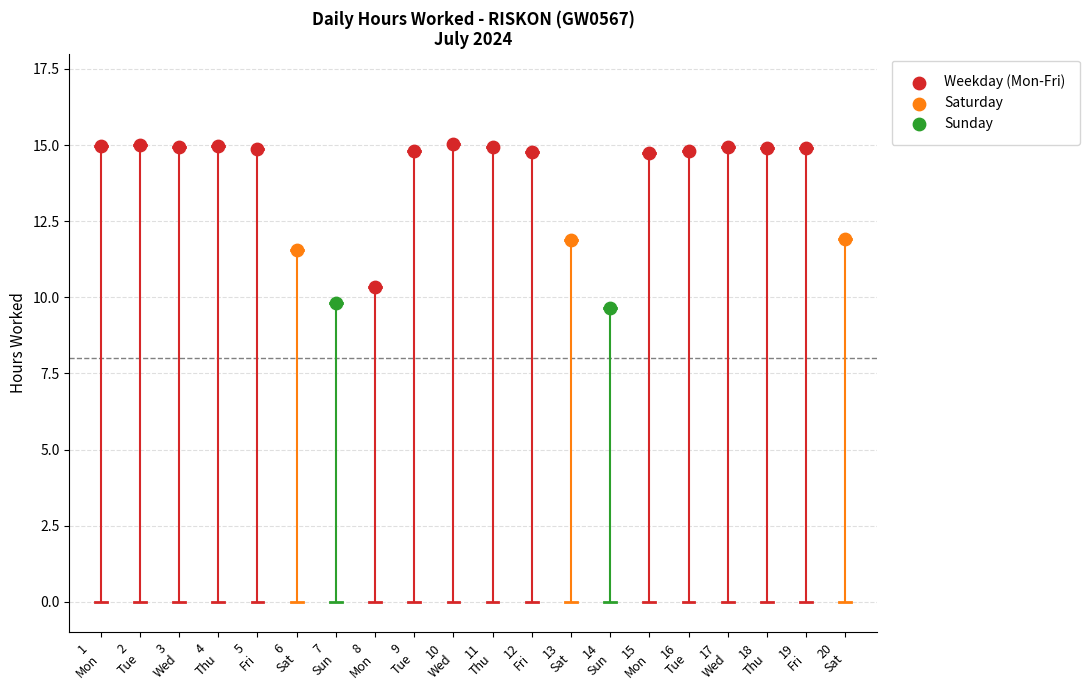

What is the total value across all series at 5?

14.9